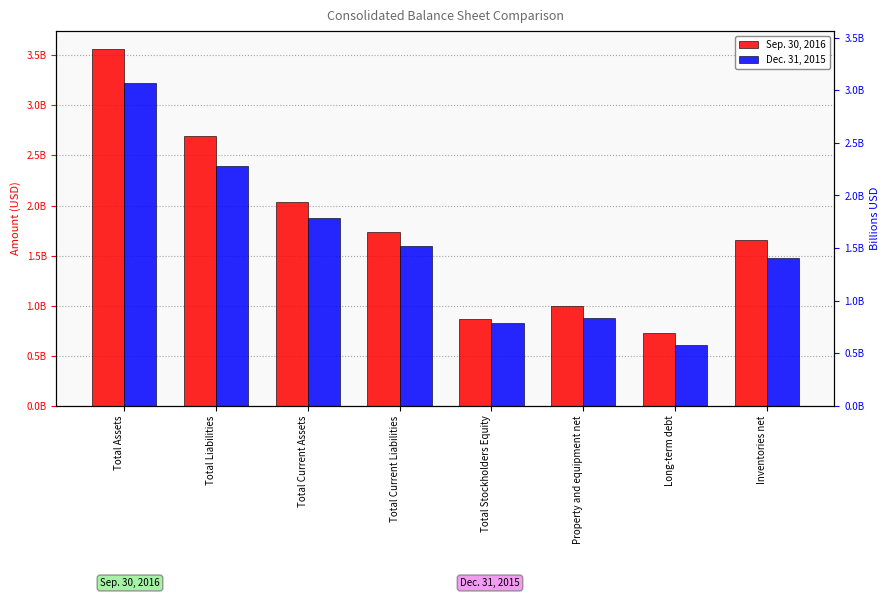

The value of Sep. 30, 2016 at Inventories net is 2399875655. True or false?

False